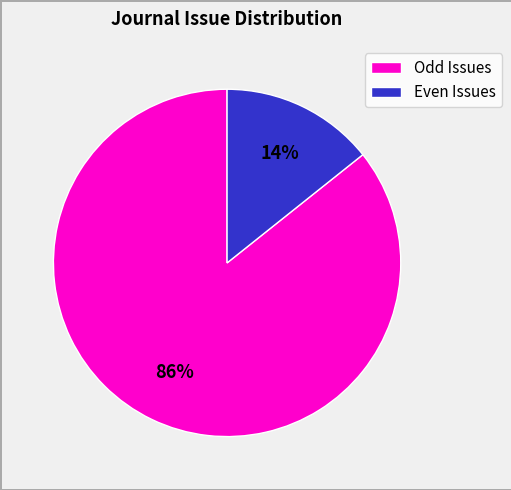

True or false: Even Issues accounts for 26% of the total.

False